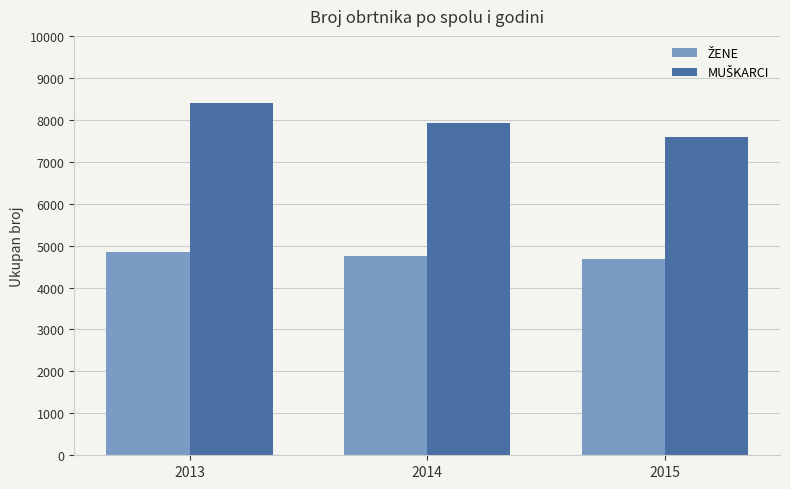

What is the smallest value displayed?

4679